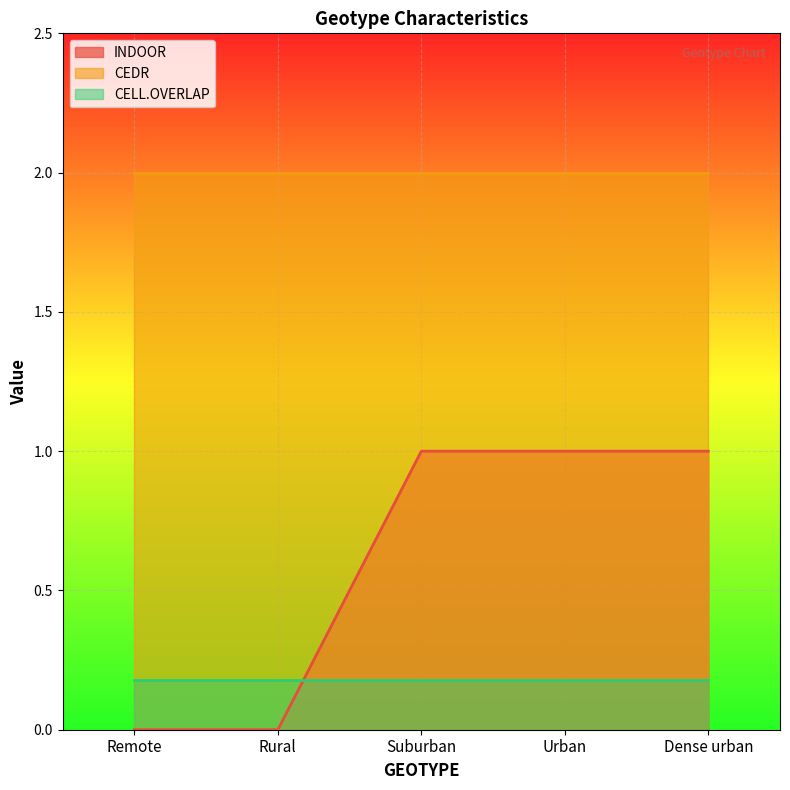

List the labels in order of CEDR value, largest first.

Remote, Rural, Suburban, Urban, Dense urban